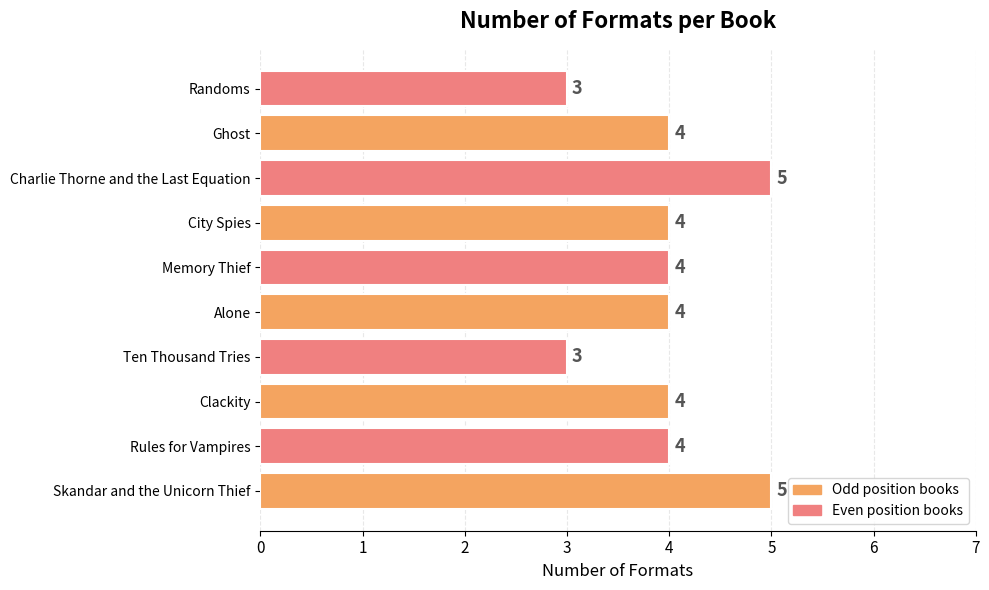

What is the difference between the maximum and minimum values?

2